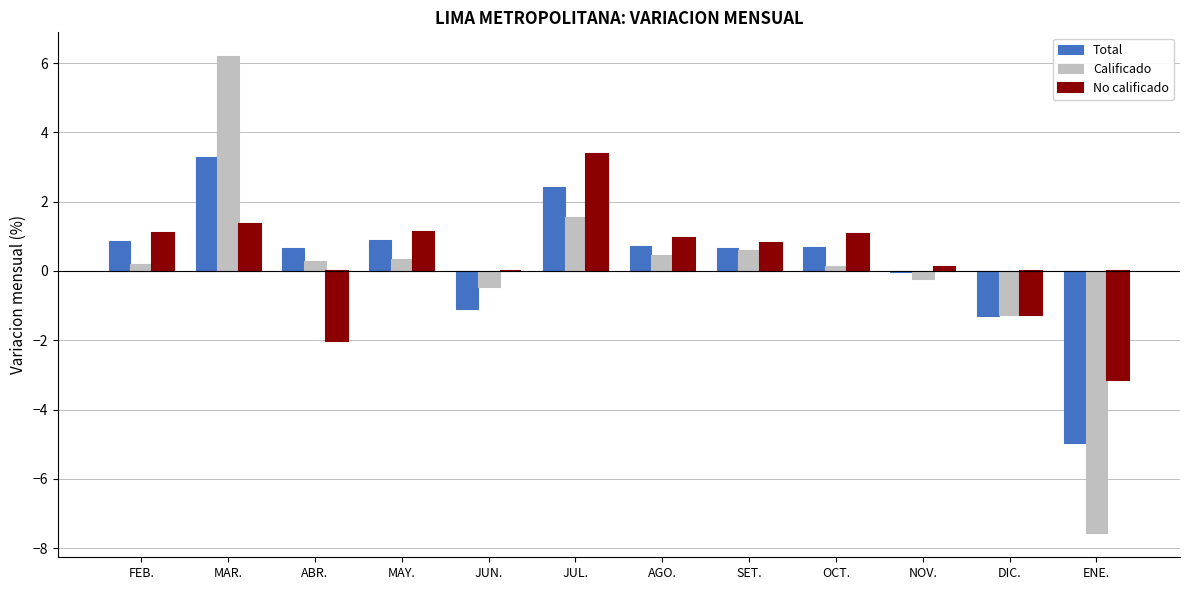

True or false: No calificado has a value of -2.0 at ABR..

True